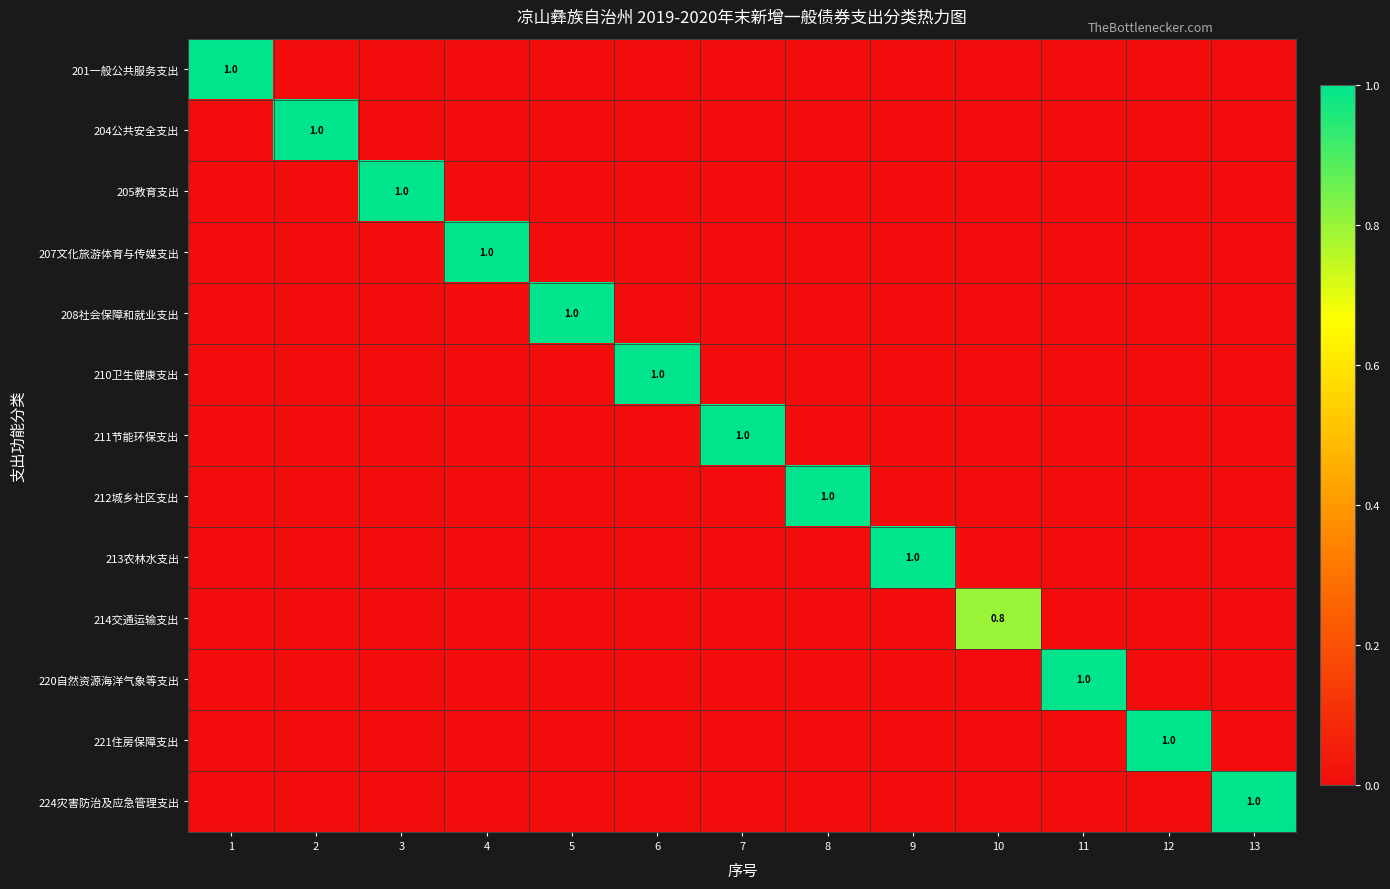

What is the total value across all series at 2?

1.0